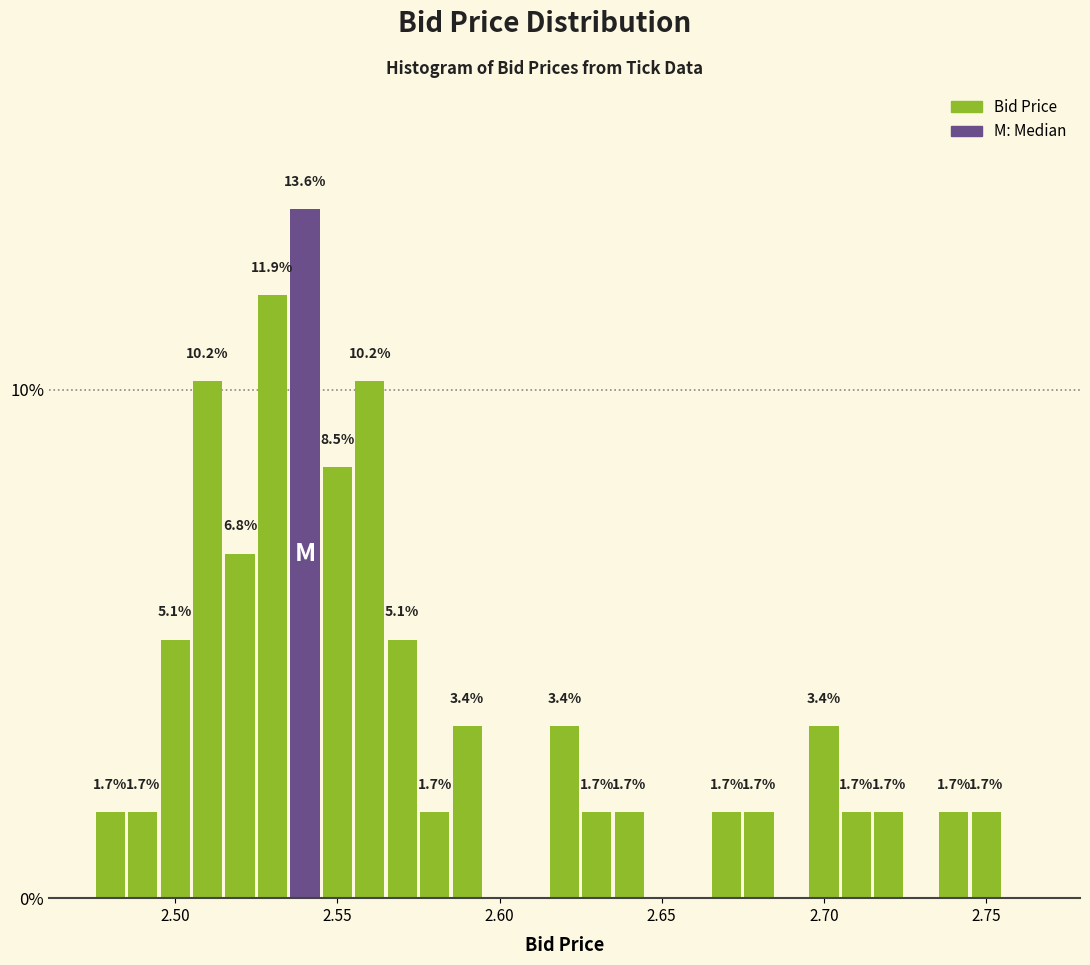

Read against the x-axis, roughly where is the centre of the tallest bar?

2.540